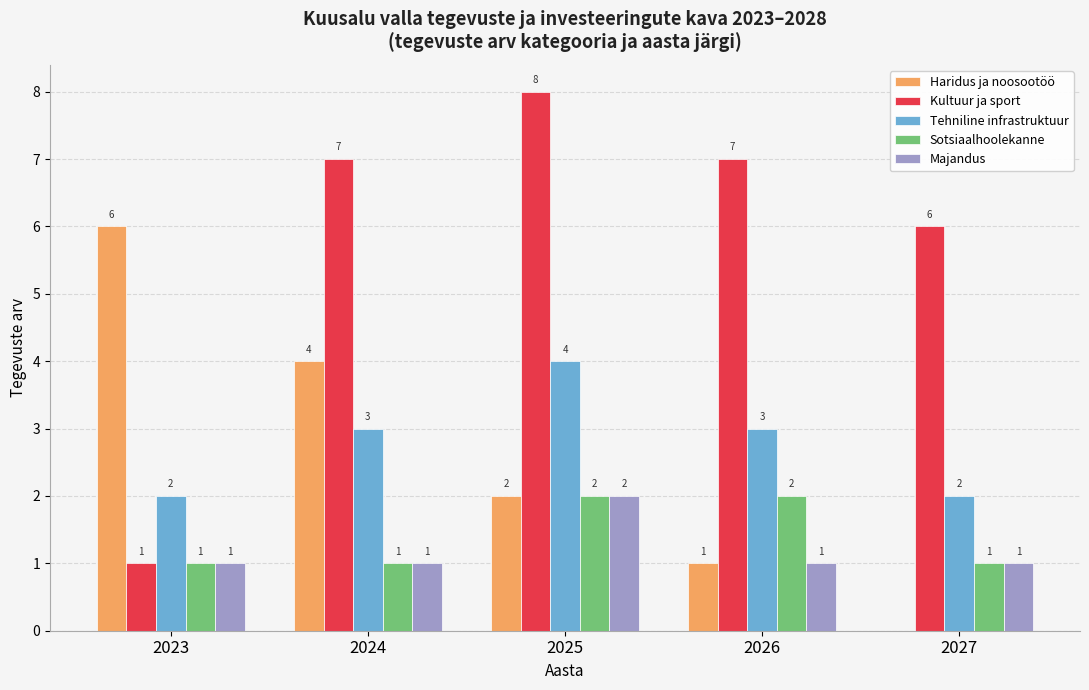

Which series has the widest spread of values?

Kultuur ja sport